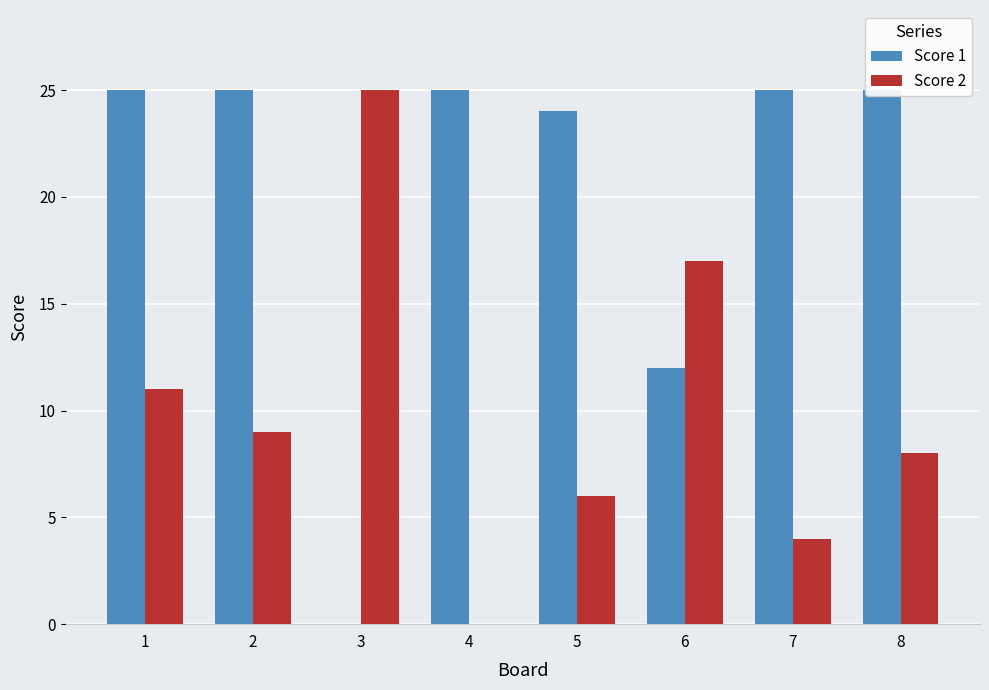

Between 4 and 5, which series saw the biggest shift?

Score 2